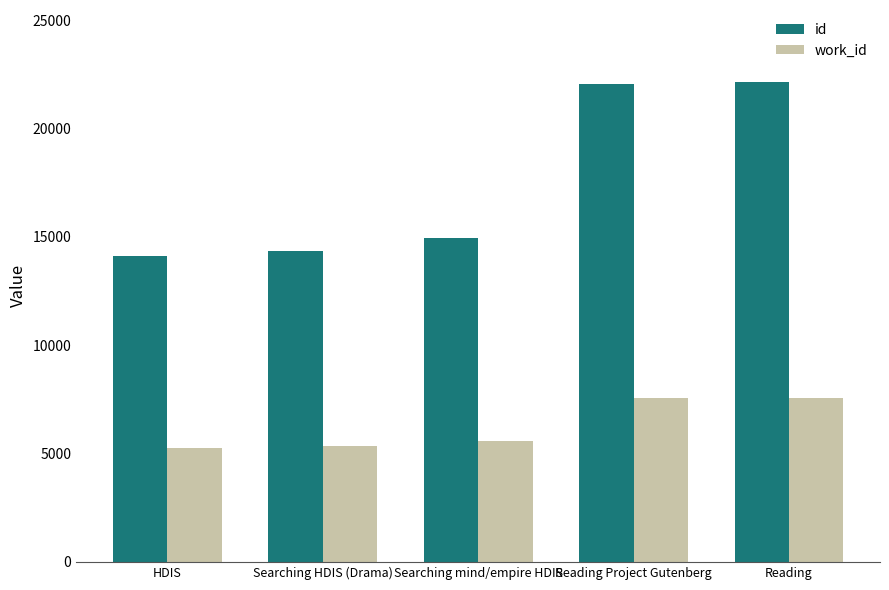

Read the id value at Reading Project Gutenberg.

22041